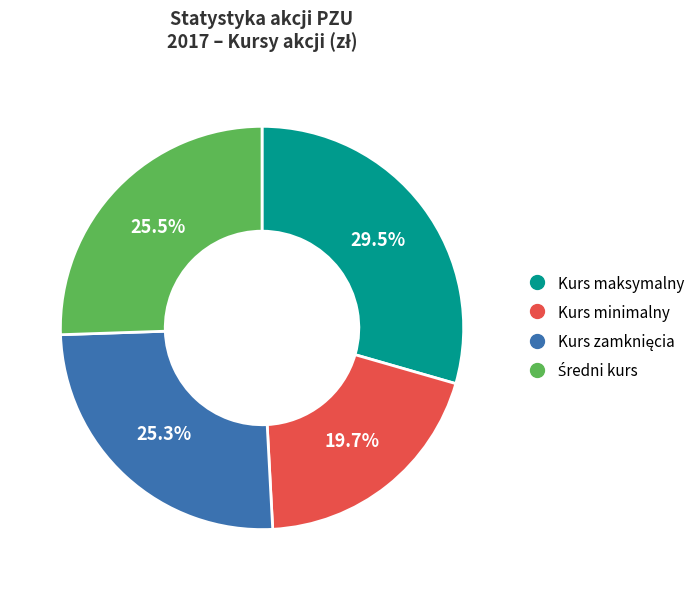

How many segments does this pie chart have?

4